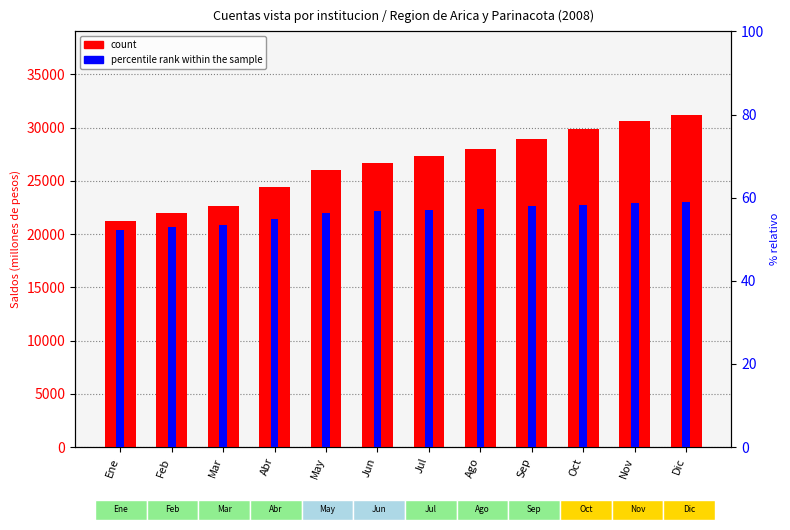

Reading left to right, transcribe all the data shown in this chart.

count: 21202.0	21947.0	22606.0	24406.0	26042.0	26732.0	27314.0	27962.0	28950.0	29918.0	30615.0	31238.0
percentile rank within the sample: 52.2	52.9	53.3	55.0	56.3	56.8	57.1	57.3	58.0	58.3	58.7	59.1